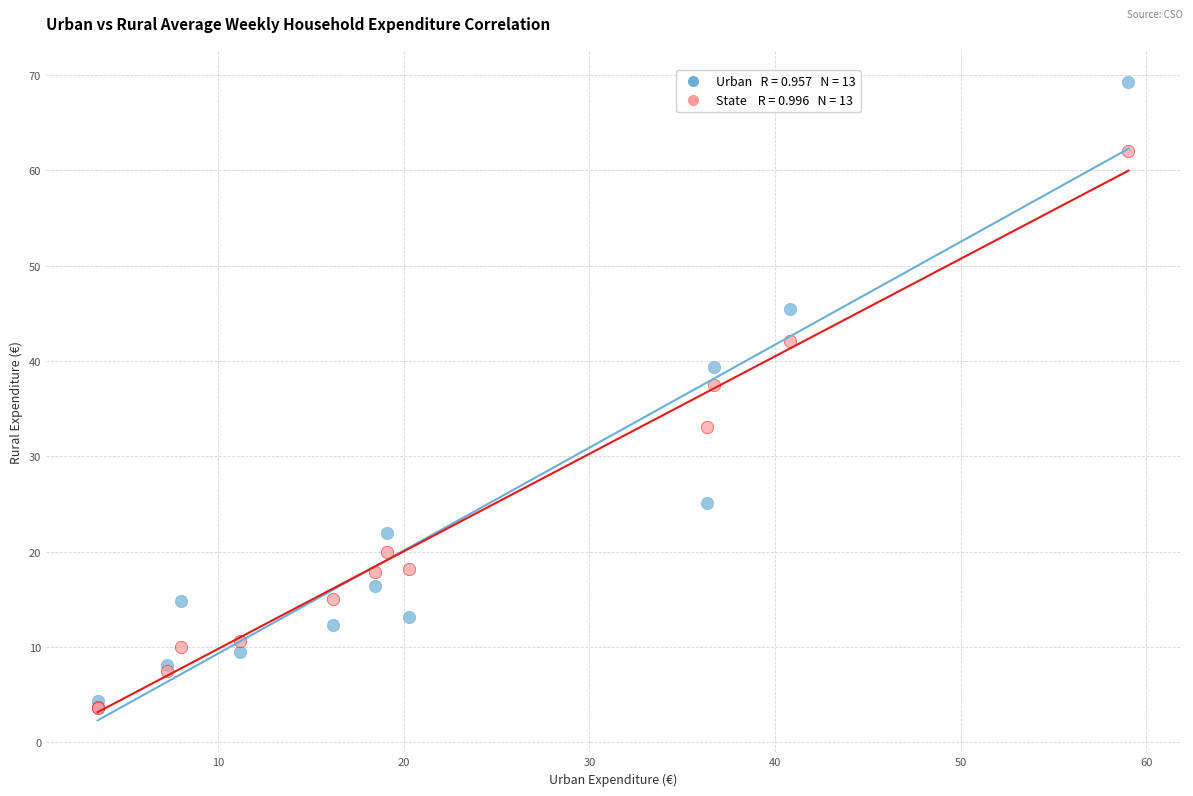

Across all series, what Y value is closest to 36?

37.5